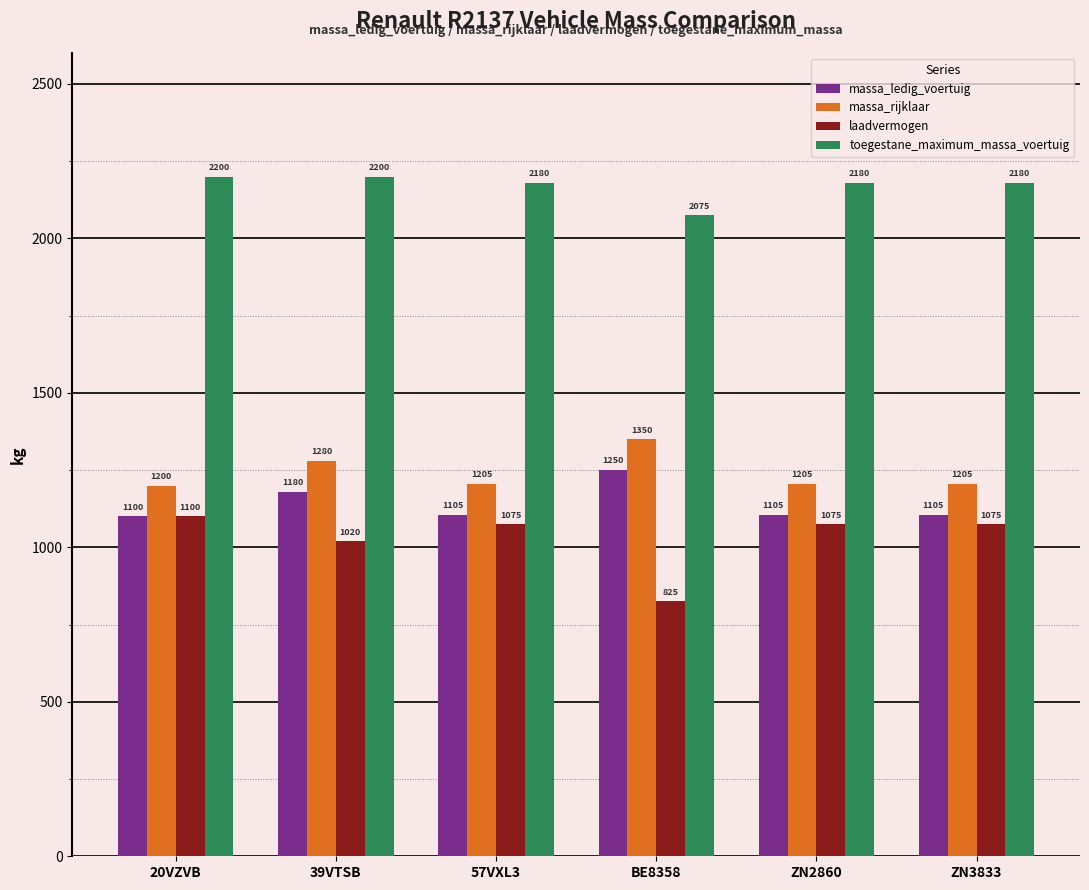

What is the minimum value shown in the chart?

825